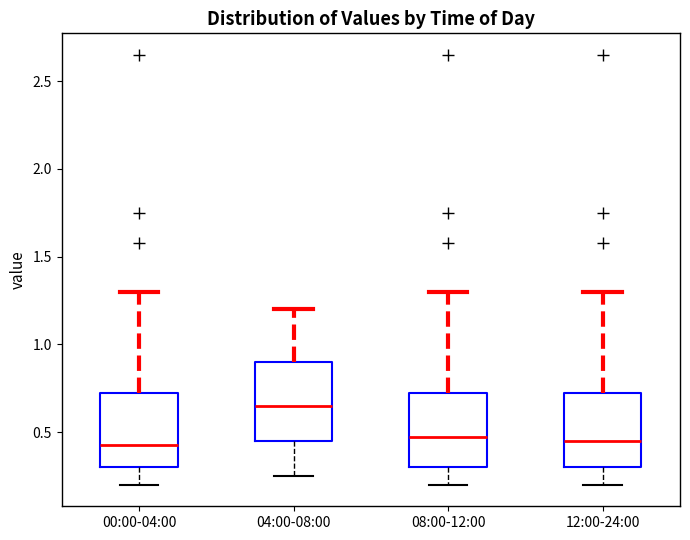

Where does the lower whisker of the box for 08:00-12:00 end on the y-axis? The values are not printed on the chart, so give them approximately, as read against the axis.

0.20